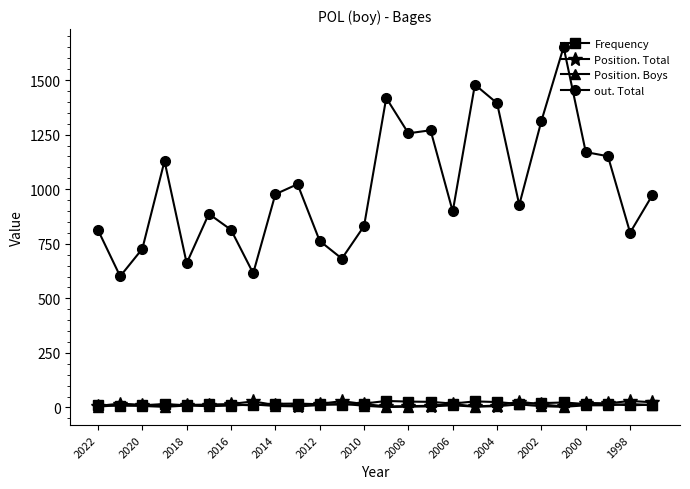

What is the value of the Frequency point at the 22nd from the left?

23